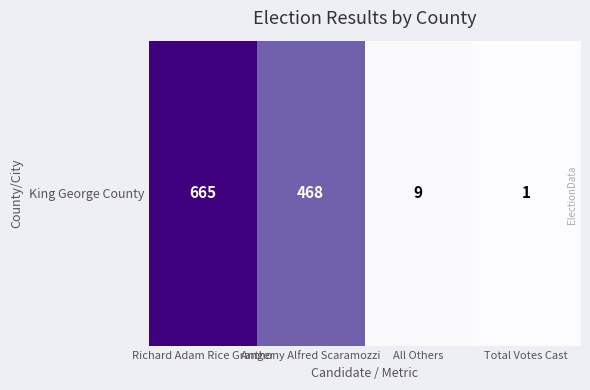

Which category has the highest value across all series?

Richard Adam Rice Granger